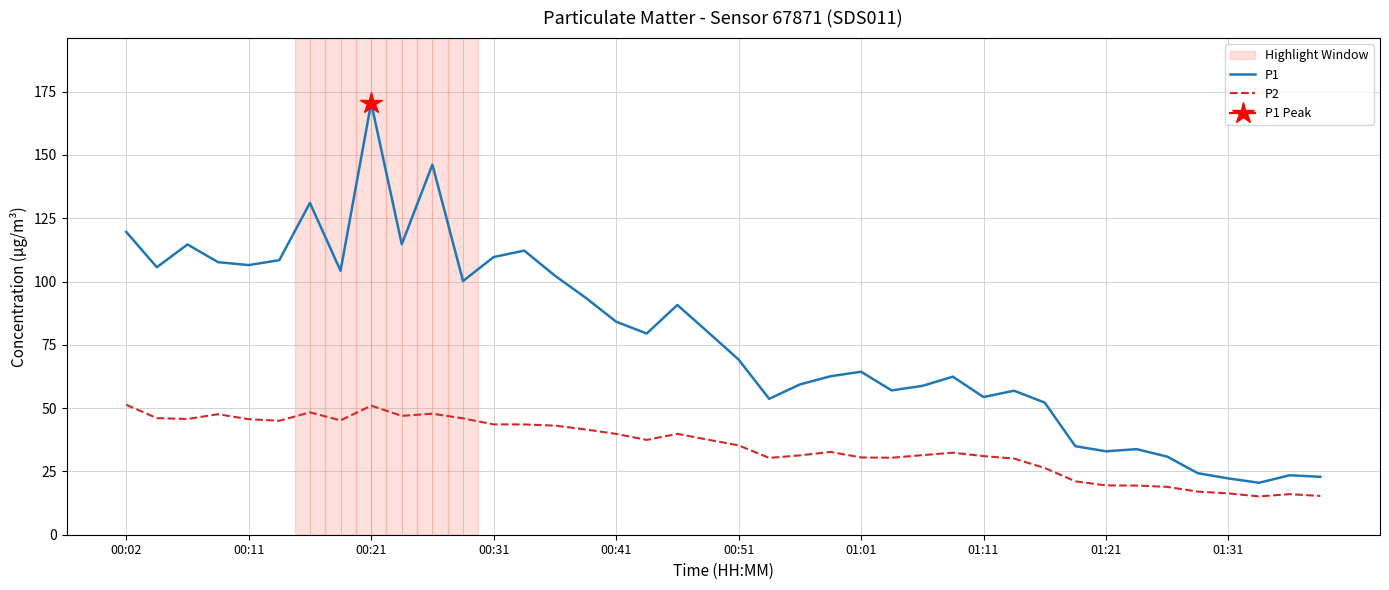

True or false: P1 and P2 intersect in this chart.

False